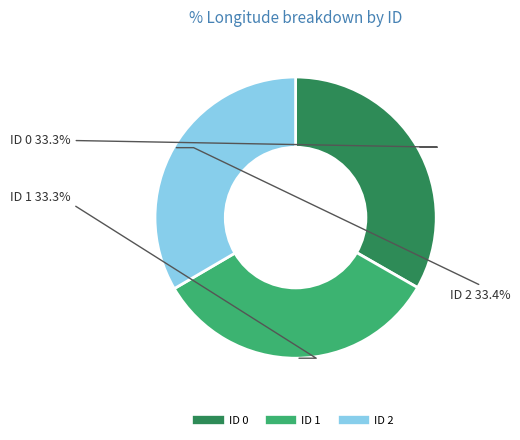

To the nearest percent, what is the average slice percentage?

33%